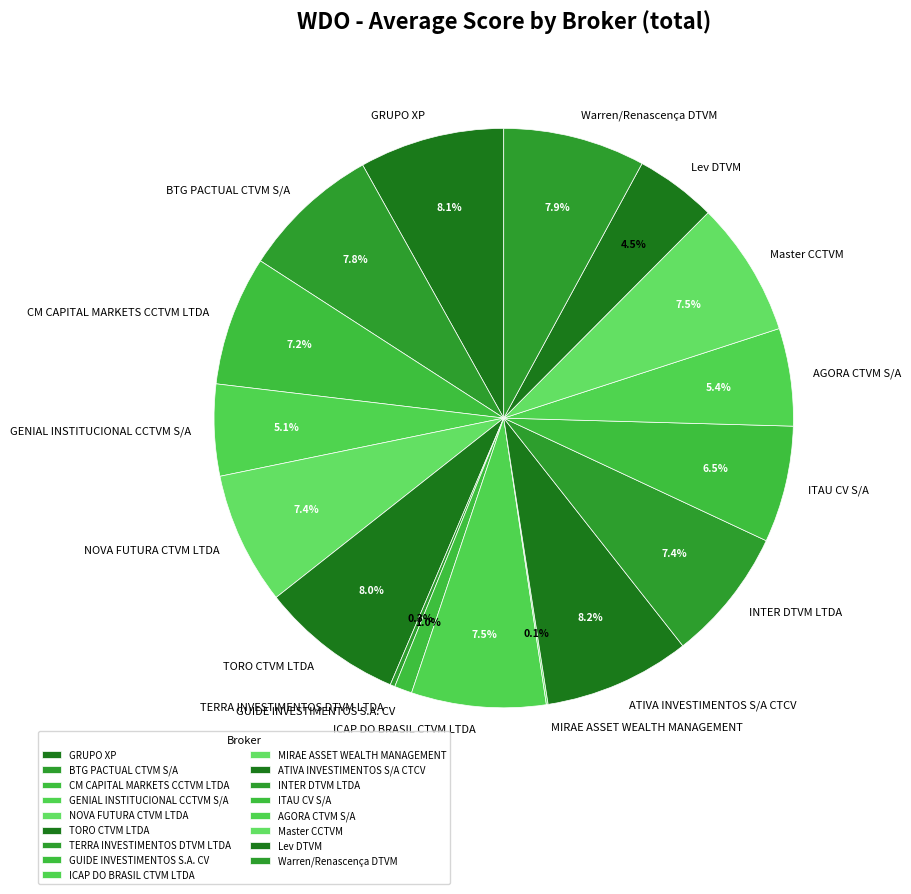

How much of the chart is everything except GRUPO XP?

91.9%